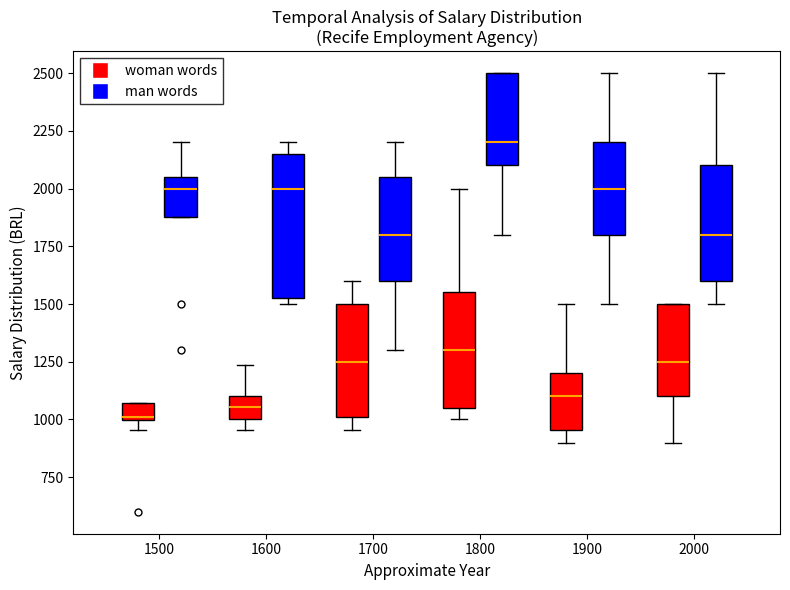

Which box has the highest median line?

1800 (man words)